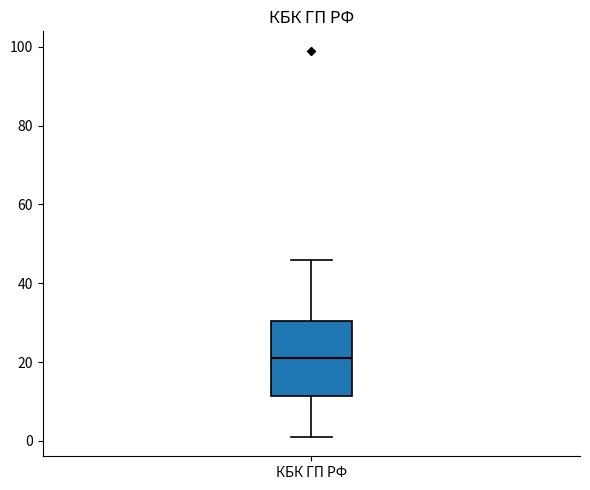

Read this box plot against the y-axis: the position of the median line, the range covered by the box, and the ends of both whiskers. The values are not printed on the chart, so give them approximately, as read against the axis.

median 22, box 12 to 30, whiskers 2 to 46